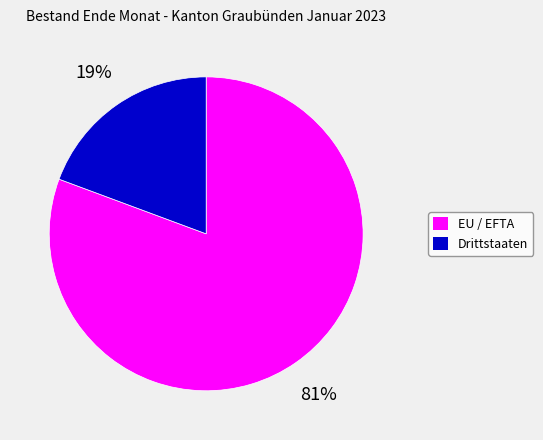

To the nearest percent, what is the average slice percentage?

50%